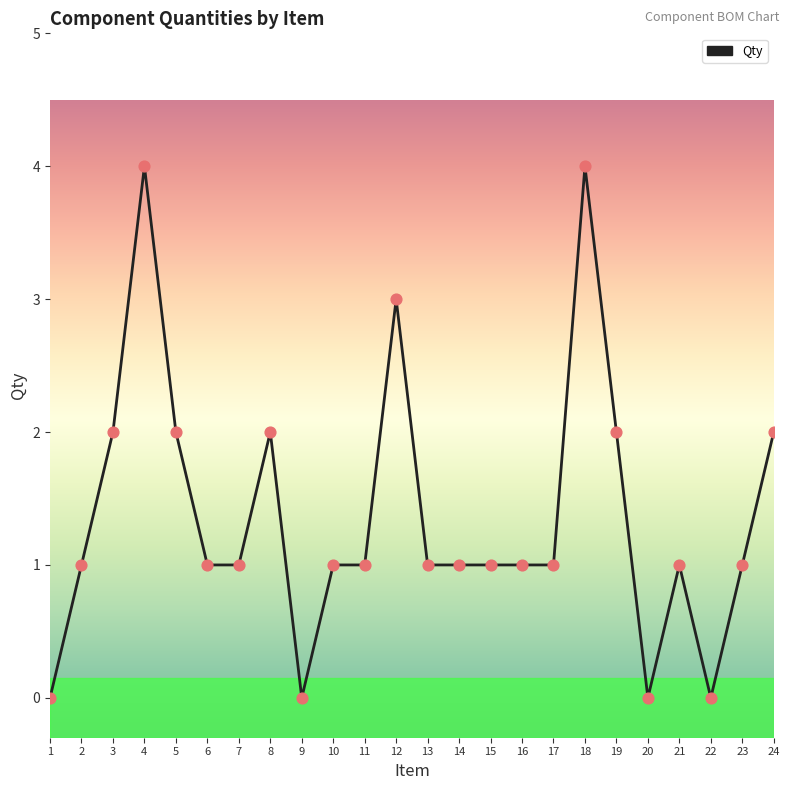

What is the ratio of the value at 15 to the value at 3?

0.5